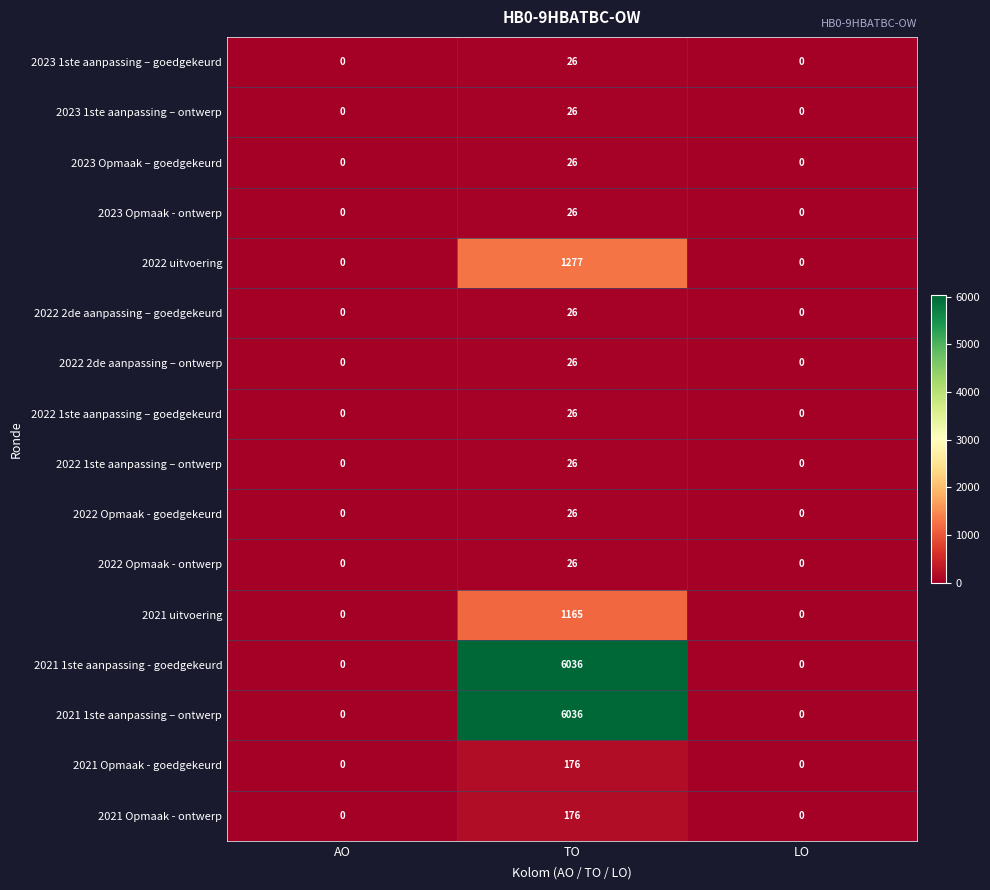

At which category is the sum across all series the highest?

TO